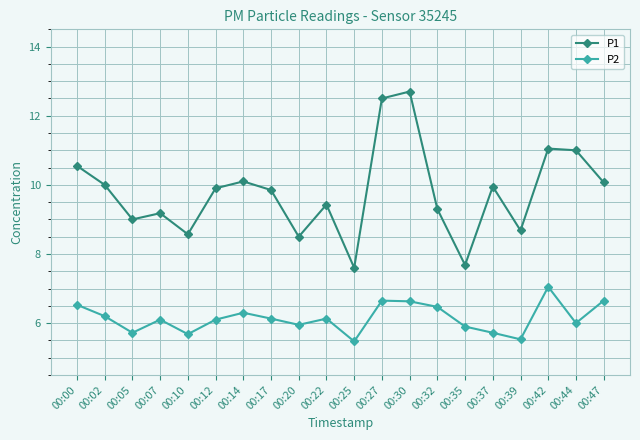

What is the value of the P2 point at the 20th from the left?

6.7